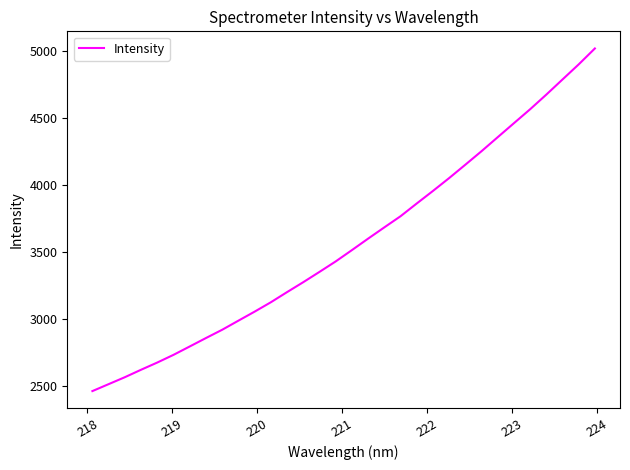

What is the difference between the maximum and minimum values?

2557.6